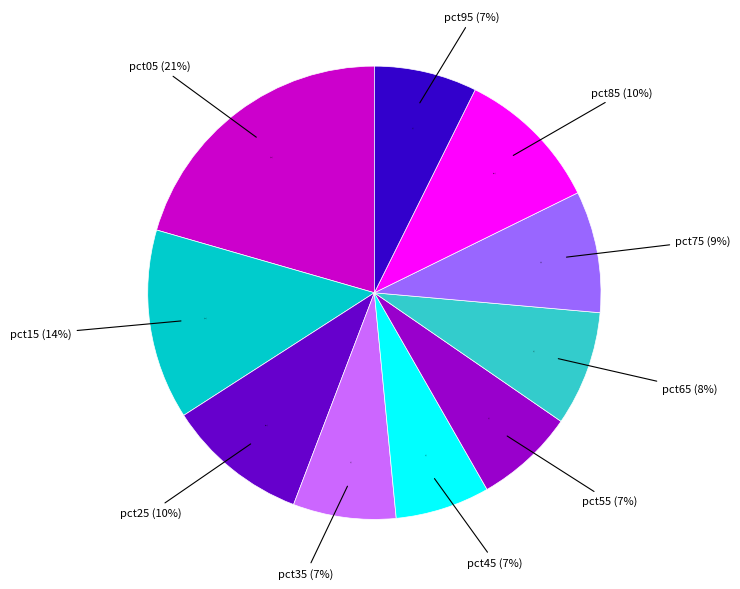

What is the total percentage of pct45 and pct85?

17.1%